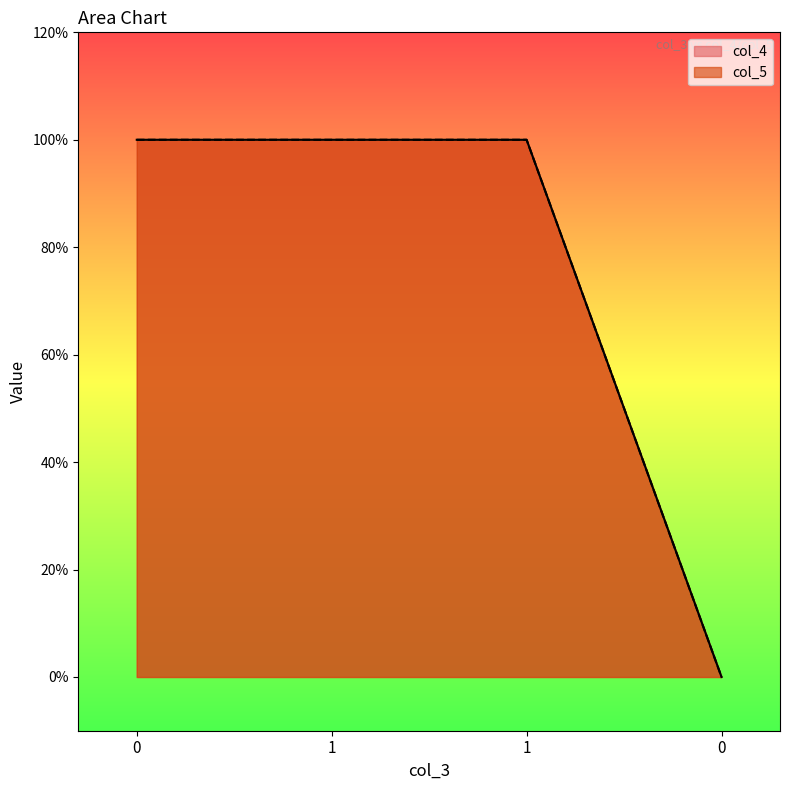

Reading left to right, list all the values displayed in this chart.

col_4: 0=1	1=1	1=1	0=0
col_5: 0=1	1=1	1=1	0=0